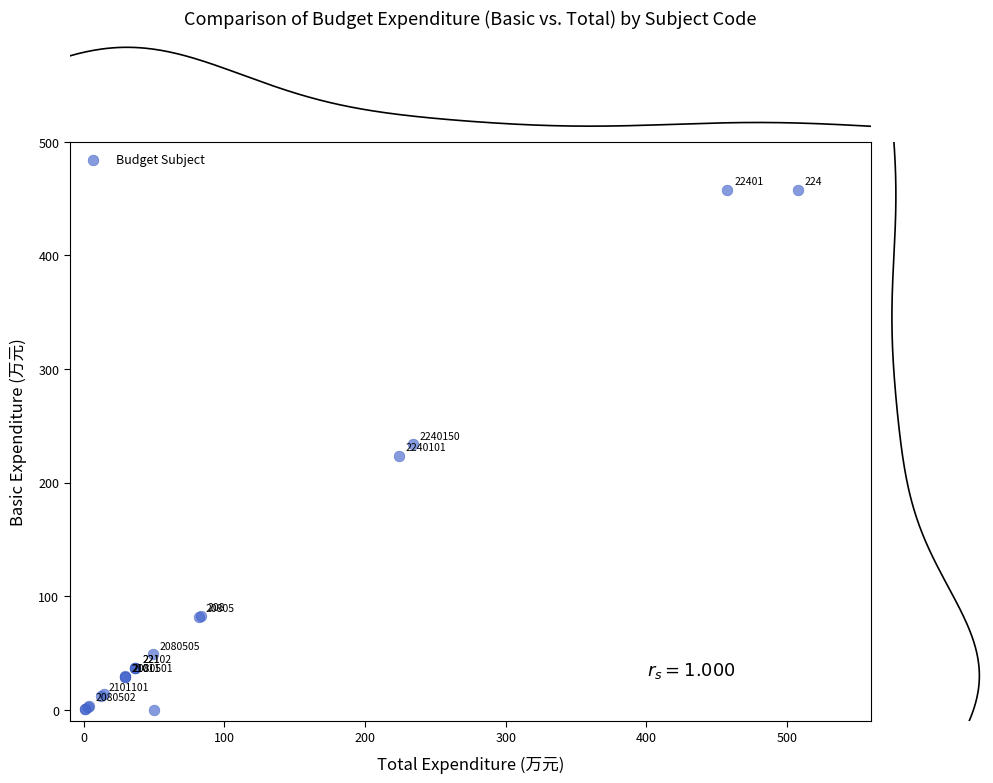

What Y value in the scatter plot is closest to 228?

223.8